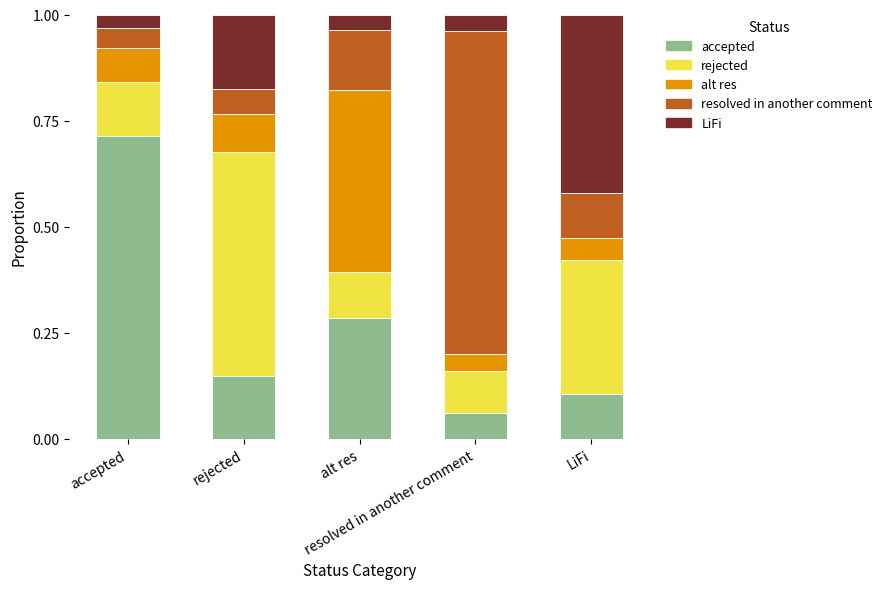

What are all the series names shown in the legend?

accepted, rejected, alt res, resolved in another comment, LiFi